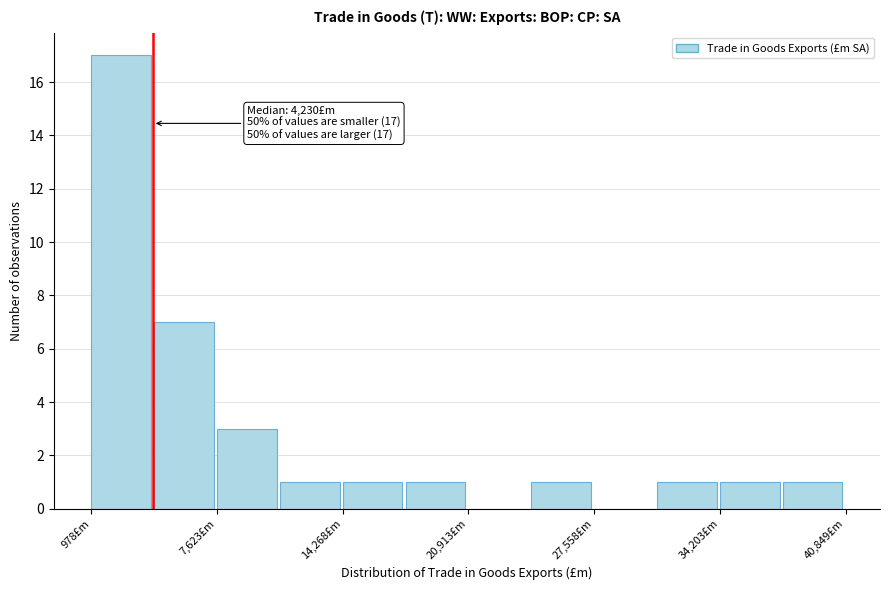

Around what value on the x-axis is the tallest bar? Give the approximate position of its centre, as read against the axis.

3000